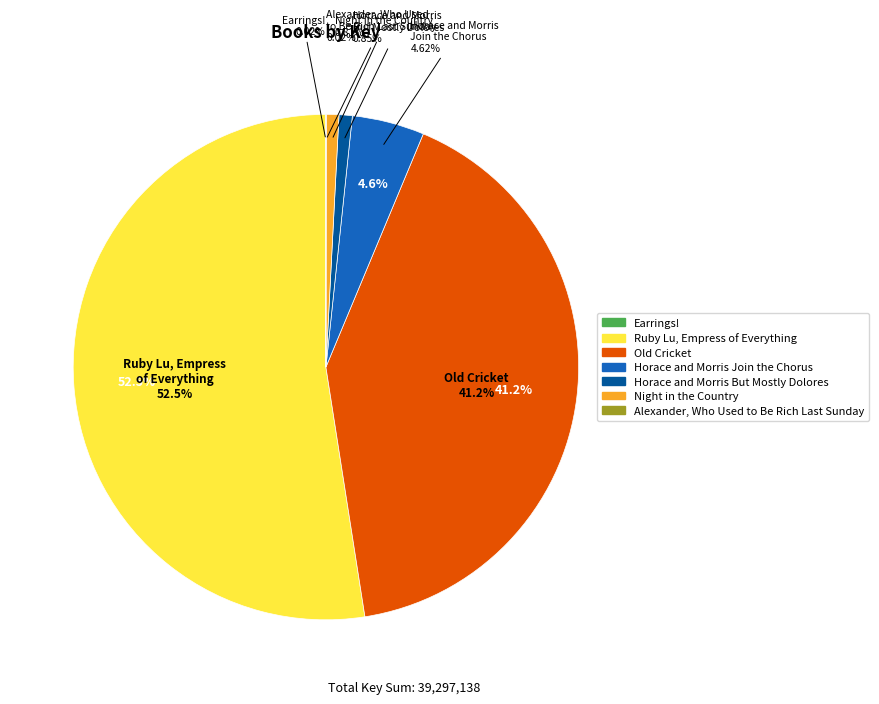

The Ruby Lu, Empress of Everything slice represents 59% of the pie. True or false?

False